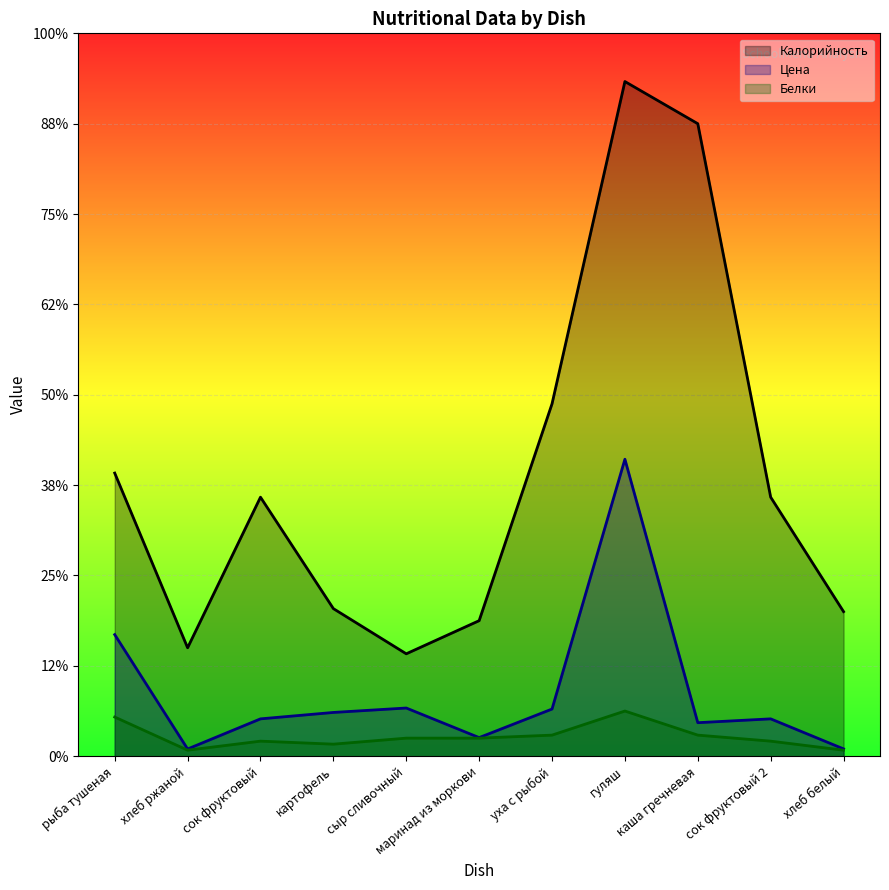

Count the number of data series in this chart.

3